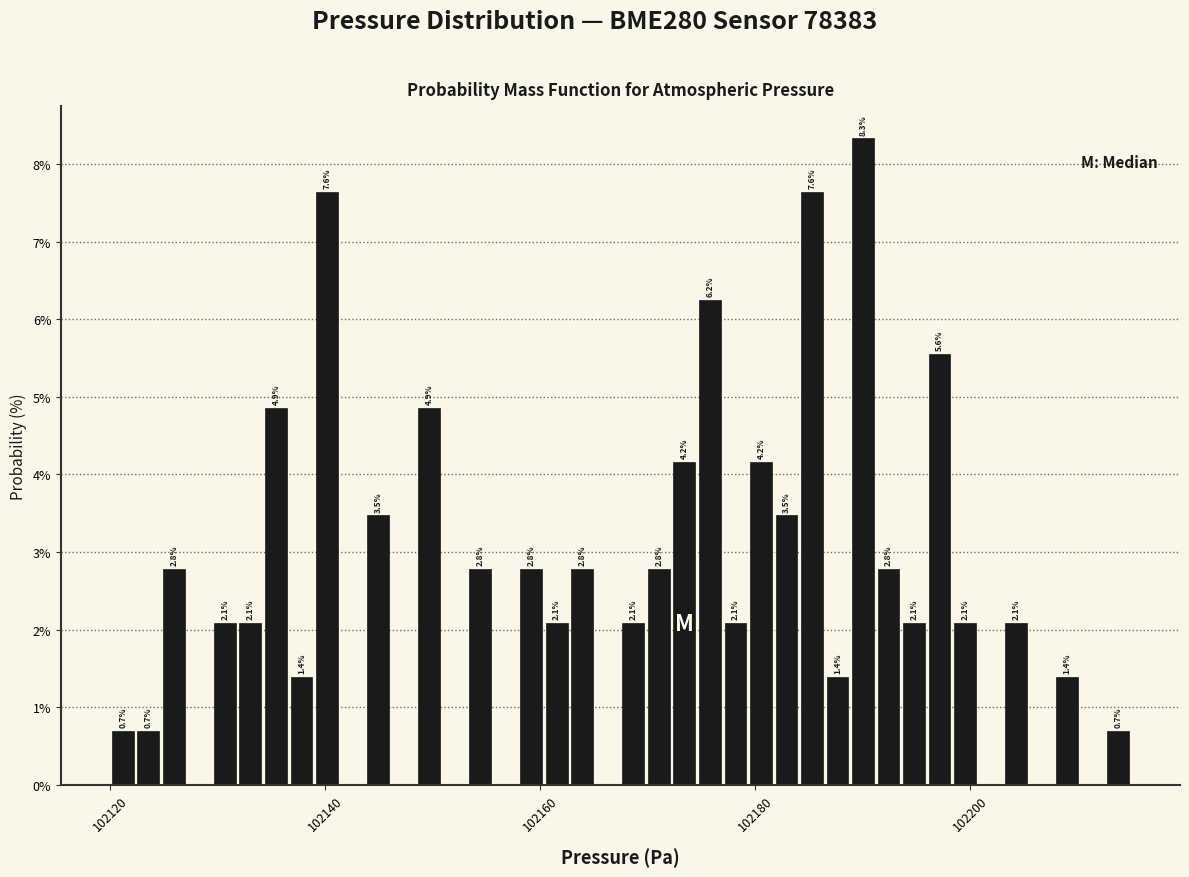

Around what value on the x-axis is the tallest bar? Give the approximate position of its centre, as read against the axis.

102190